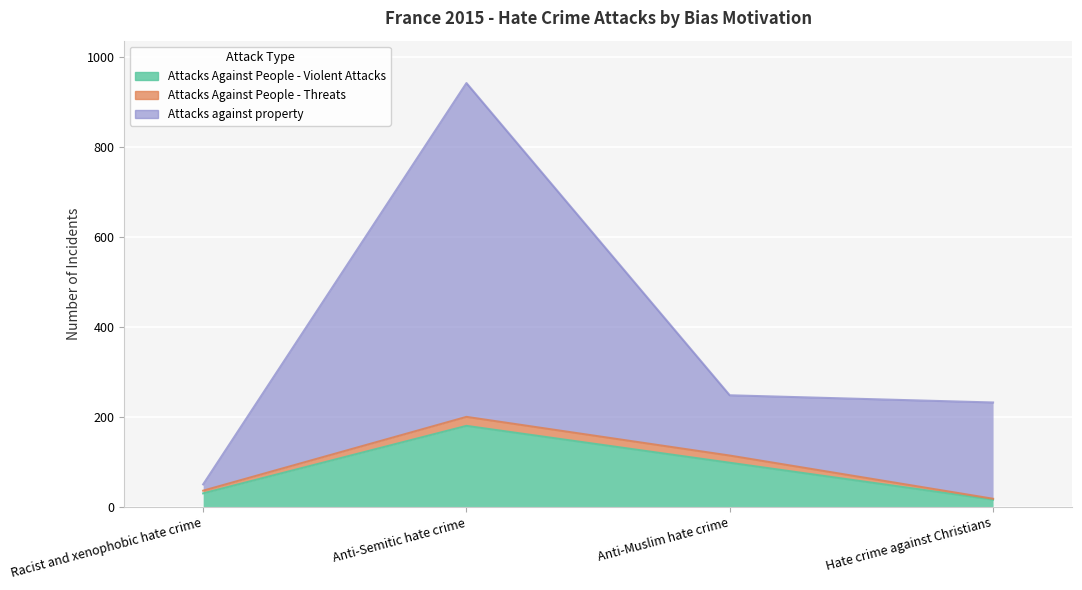

What is the label of the 2nd point from the left?

Anti-Semitic hate crime